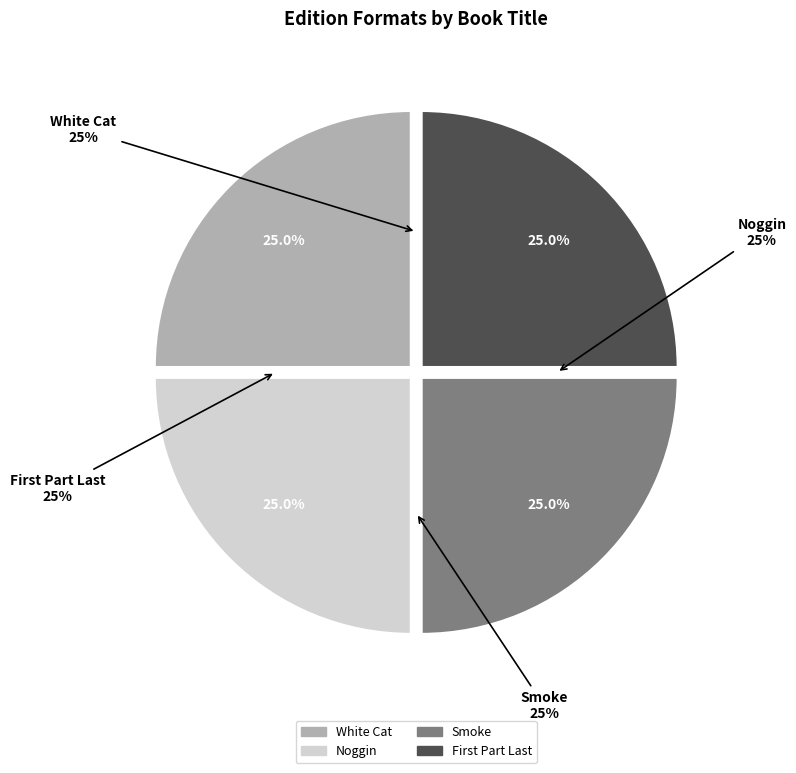

How many slices are in this pie chart?

4